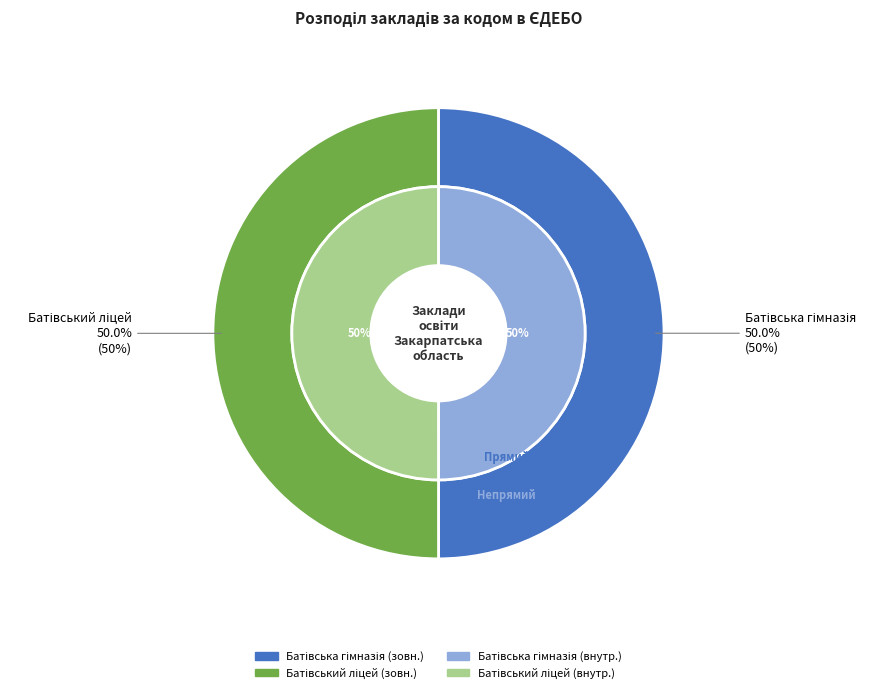

Rank the categories by value from lowest to highest.

Батівська гімназія, Батівський ліцей